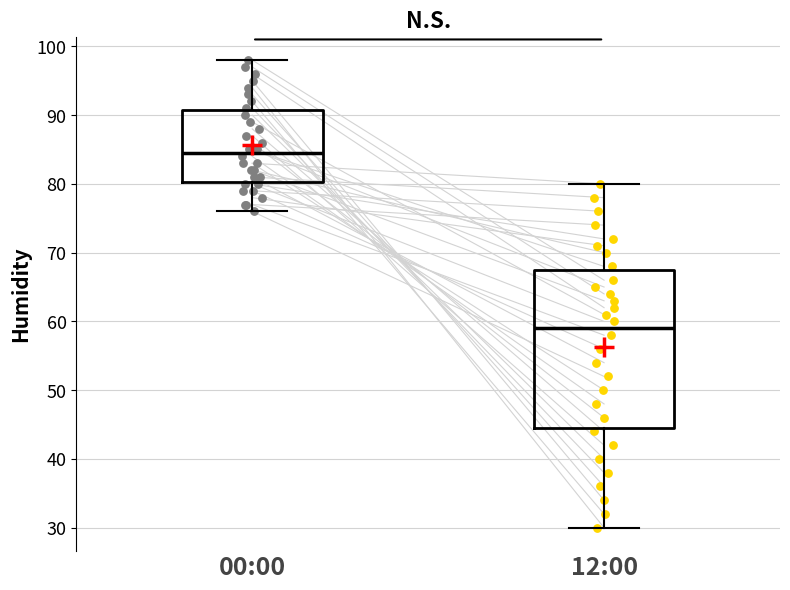

Which box has the lowest median line?

12:00